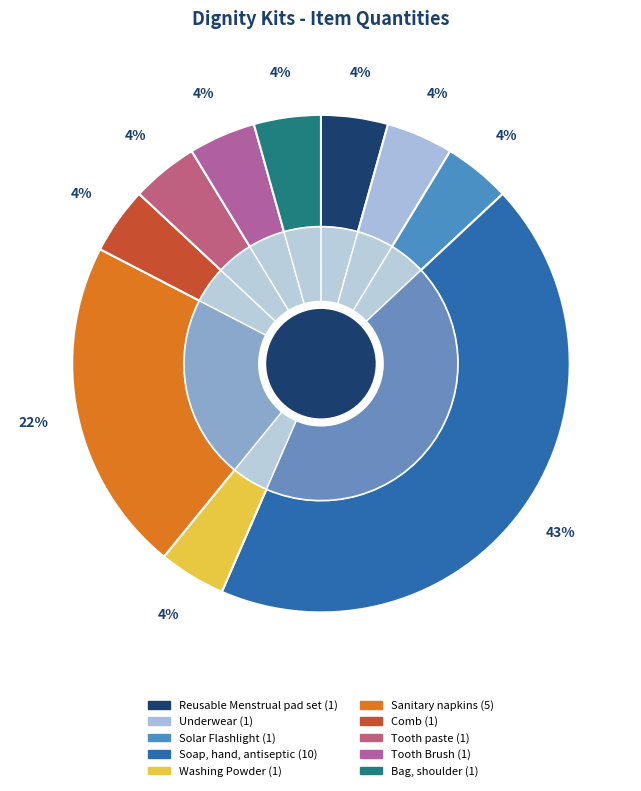

The Solar Flashlight slice represents 1% of the pie. True or false?

False